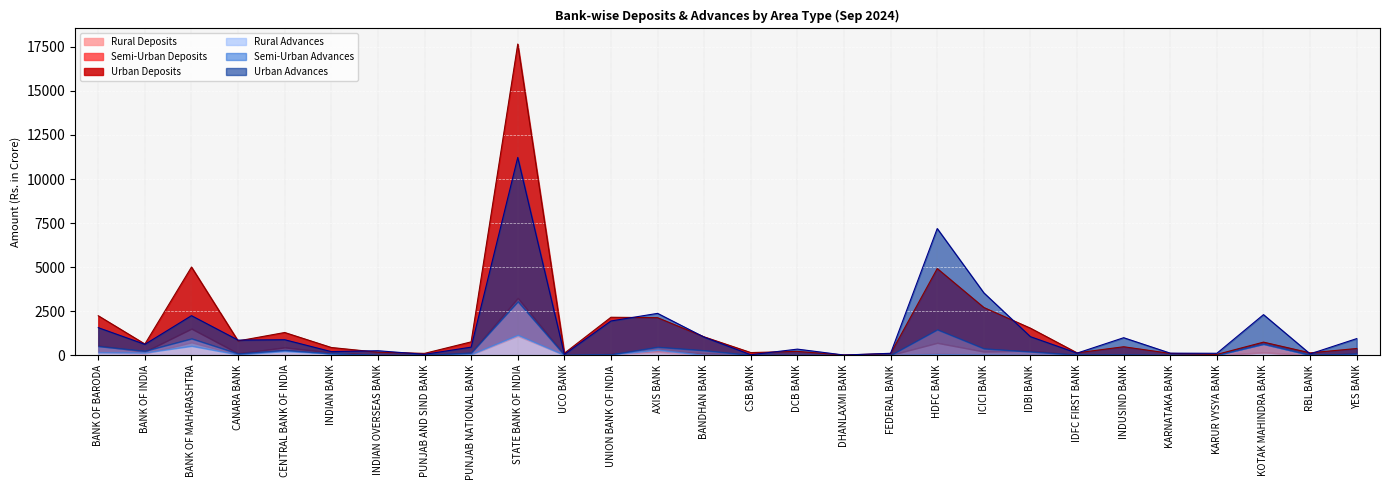

Reading left to right, what are all the values shown in this chart?

Rural Deposits: 159.9	78.7	720.6	19.6	285.3	139.2	0.0	0.0	19.9	1082.1	0.0	55.0	161.9	1.1	0.0	0.0	0.0	0.0	86.3	12.3	0.0	0.0	0.0	0.0	0.0	149.7	0.0	71.9
Semi-Urban Deposits: 373.8	112.7	777.5	74.4	149.7	0.0	0.0	0.0	106.1	2156.2	0.0	0.0	69.5	101.1	0.0	0.0	0.0	0.0	607.1	184.4	245.2	0.0	14.0	0.0	0.0	0.0	0.0	9.9
Urban Deposits: 1697.3	433.9	3501.2	707.1	844.5	288.9	160.8	93.7	621.7	14428.8	102.1	2091.5	1890.0	929.4	139.8	206.9	0.0	84.6	4219.5	2503.7	1280.1	123.8	456.2	92.1	35.9	583.1	123.8	289.1
Rural Advances: 154.5	137.4	517.9	29.1	220.8	86.4	0.0	0.0	45.4	1143.5	0.0	33.2	301.8	0.0	0.0	0.0	0.0	0.0	29.9	17.1	0.0	8.0	0.0	0.0	0.0	627.9	0.0	59.4
Semi-Urban Advances: 348.3	98.7	422.4	53.3	64.4	0.0	0.0	0.0	88.2	1901.2	0.0	0.0	160.2	267.8	0.0	0.0	0.0	0.0	1420.3	354.1	194.4	10.5	23.4	0.0	0.0	0.0	0.0	18.0
Urban Advances: 1052.2	370.8	1296.0	764.8	584.1	107.2	243.9	39.3	314.7	8180.1	36.5	1901.0	1905.0	747.3	15.9	335.6	0.0	98.9	5734.9	3162.4	848.1	89.3	960.3	106.4	99.3	1666.8	64.1	855.6